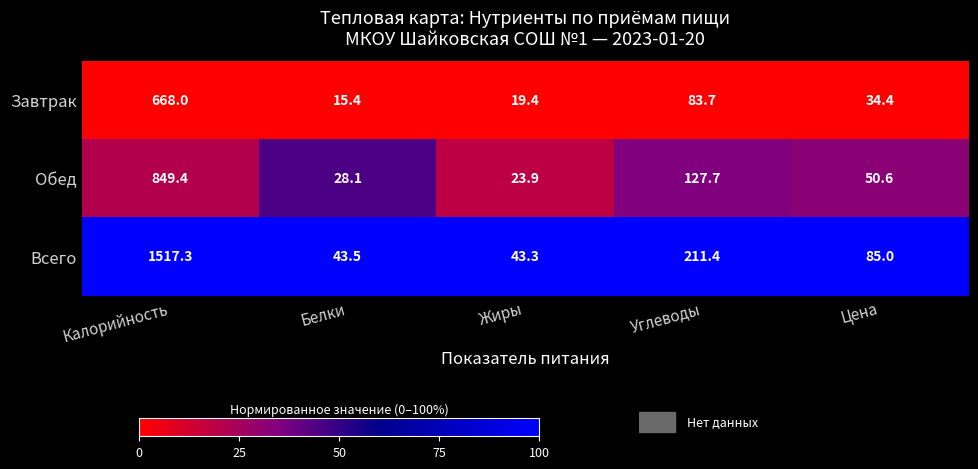

What is the difference between the maximum and second lowest values in the Завтрак series?

648.6